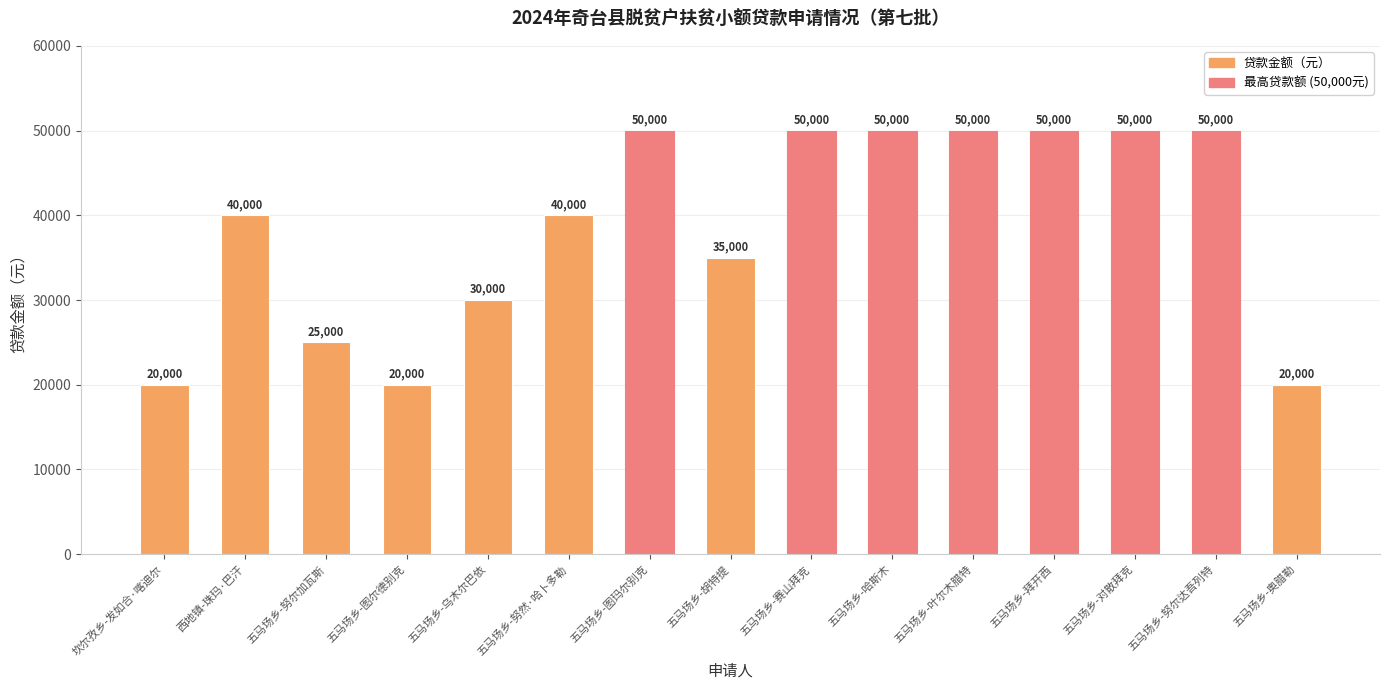

Which has a higher value, 五马场乡-图尔德别克 or 五马场乡-叶尔木腊特?

五马场乡-叶尔木腊特